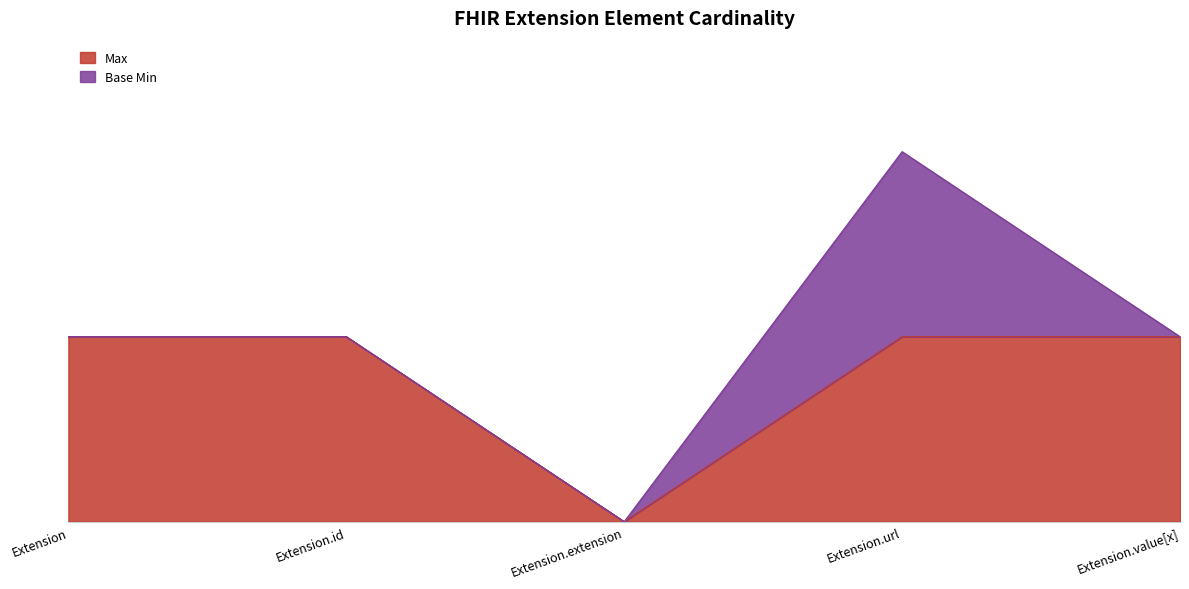

Does the chart have visible grid lines?

No